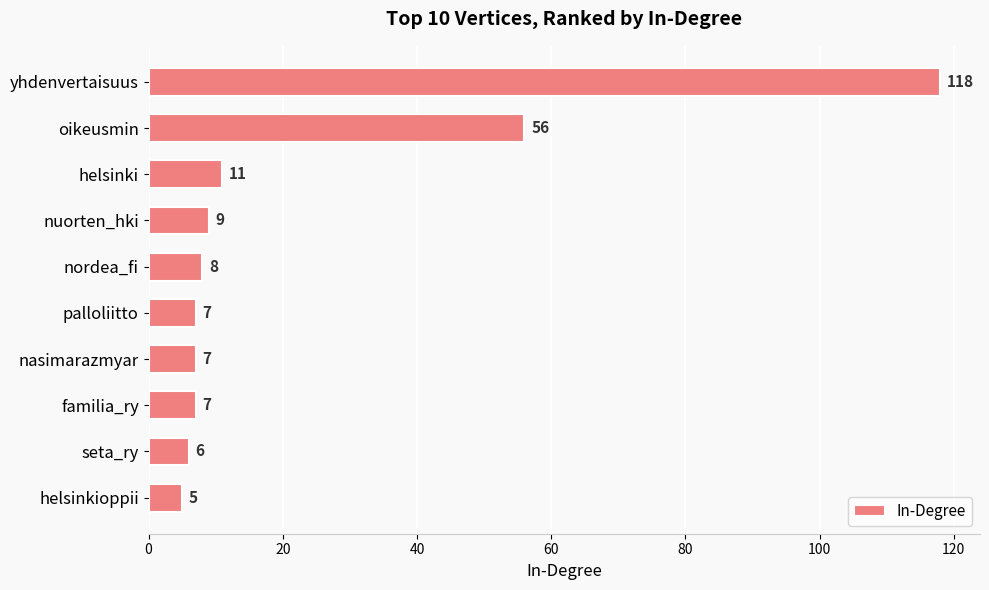

What position from the top is yhdenvertaisuus?

1